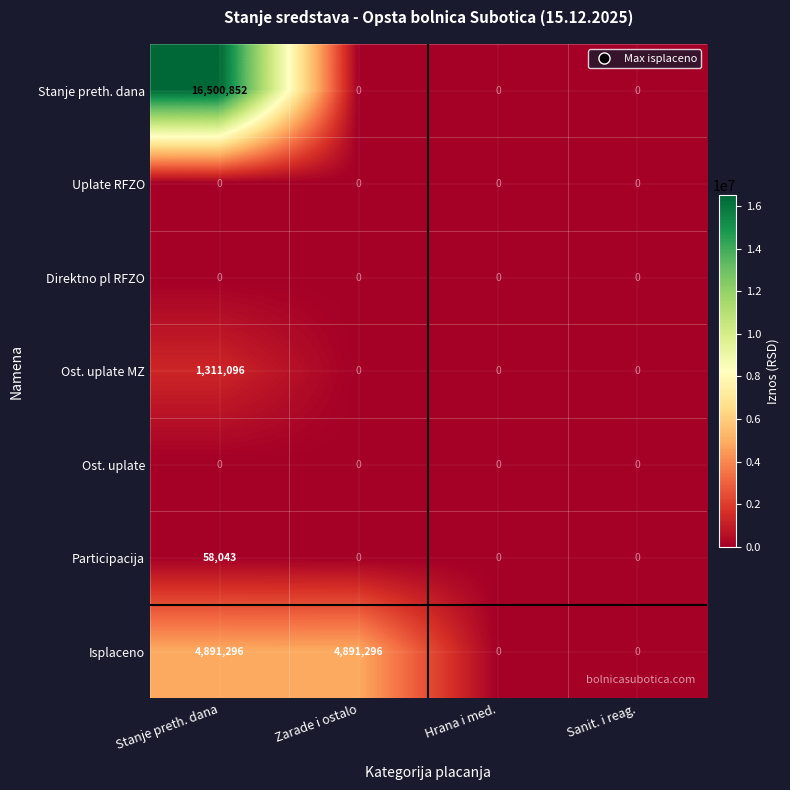

Which label corresponds to the largest value in the chart?

Stanje preth. dana